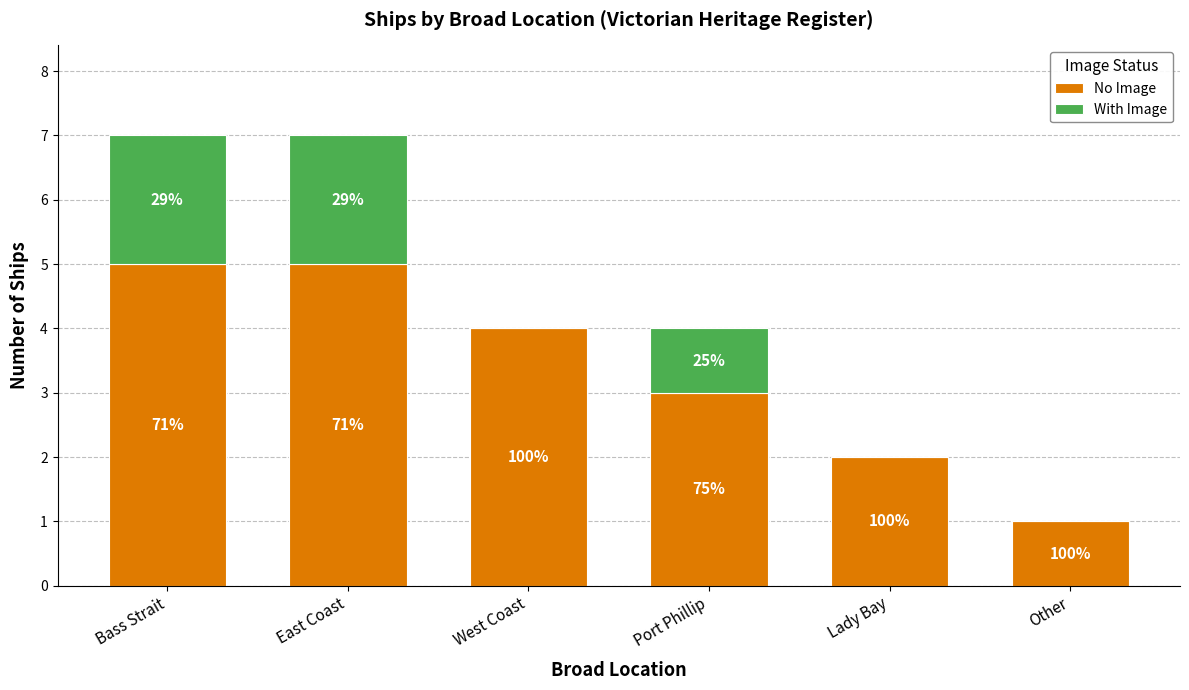

Are the bars grouped side by side (vs. stacked)?

No